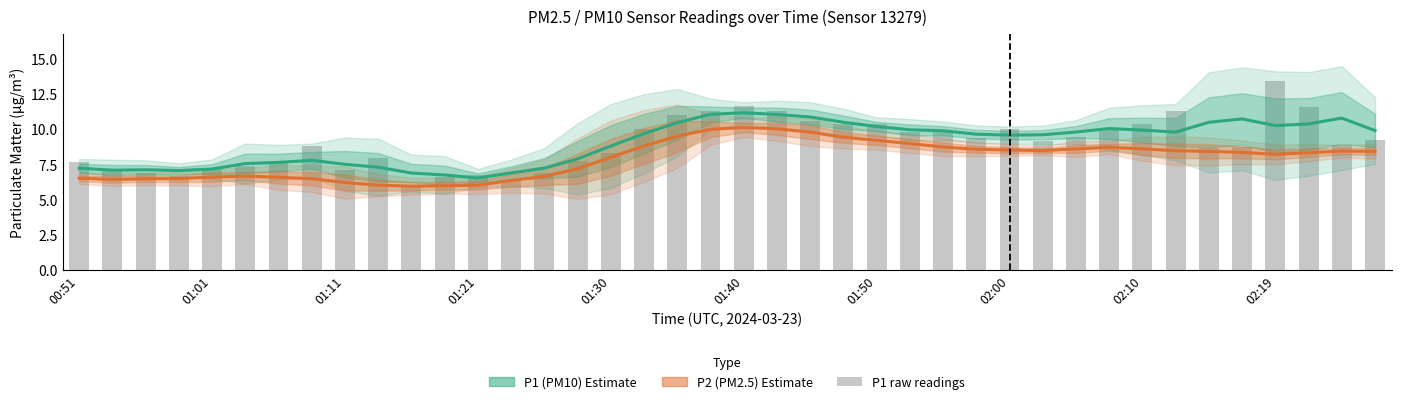

Is the value of P1 (PM10) Estimate at 22 greater than the value of P2 (PM2.5) Estimate at 02:19?

Yes